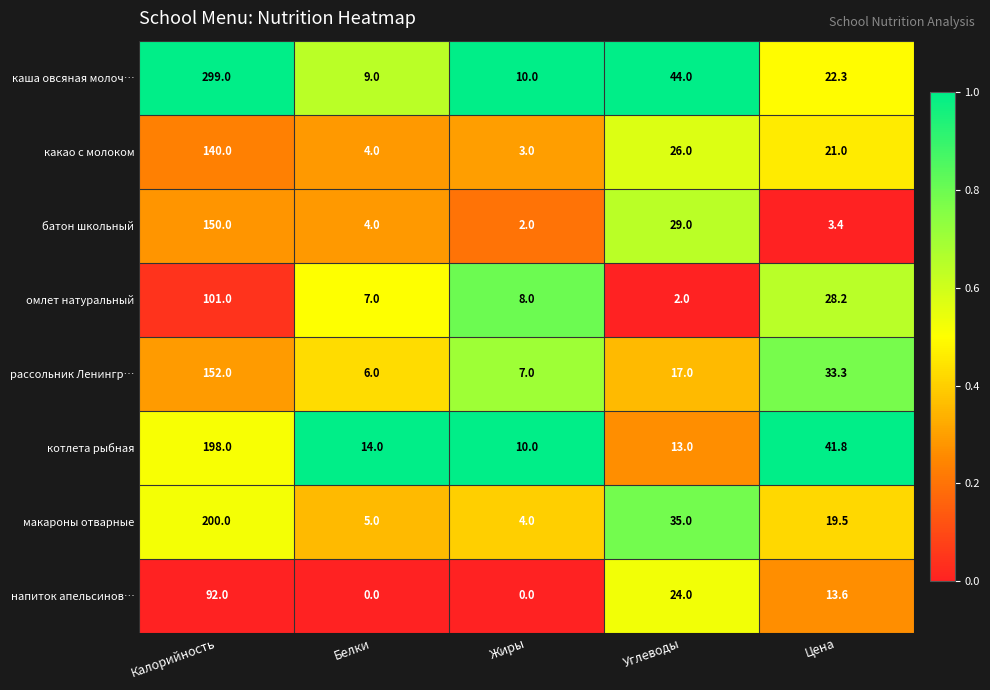

Between Калорийность and Жиры, which series saw the biggest shift?

каша овсяная молоч…